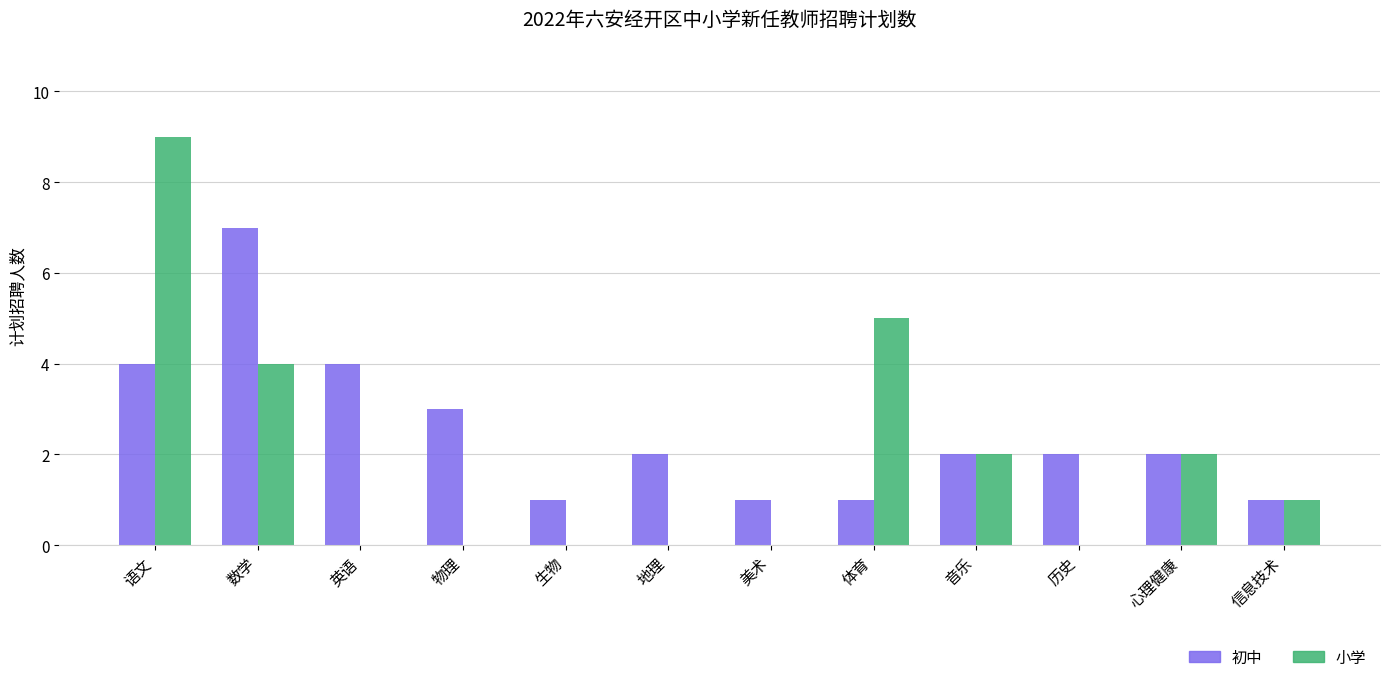

Which label corresponds to the largest value in the chart?

语文